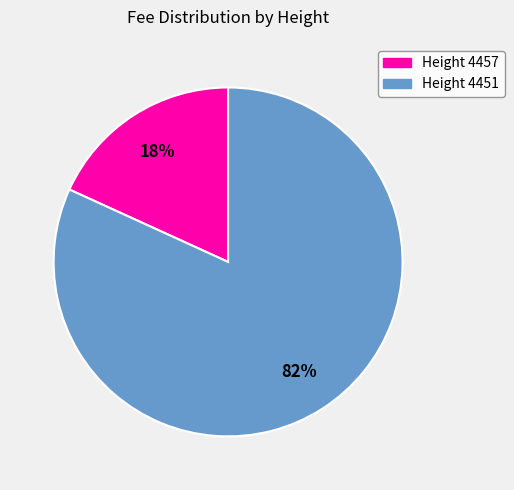

Is there any slice that represents more than half of the pie?

Yes